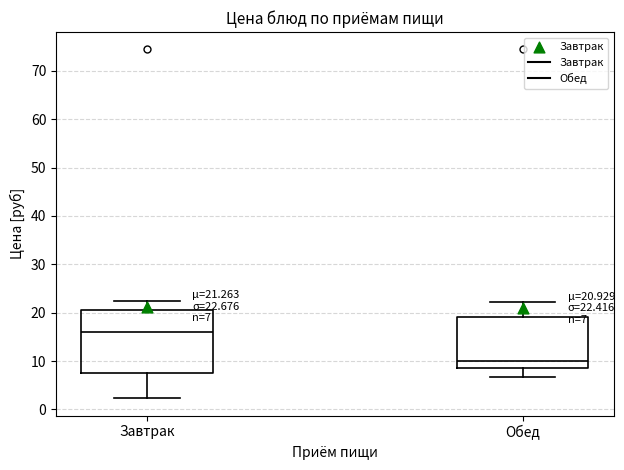

Which box is the tallest, from its lower edge to its upper edge?

Завтрак